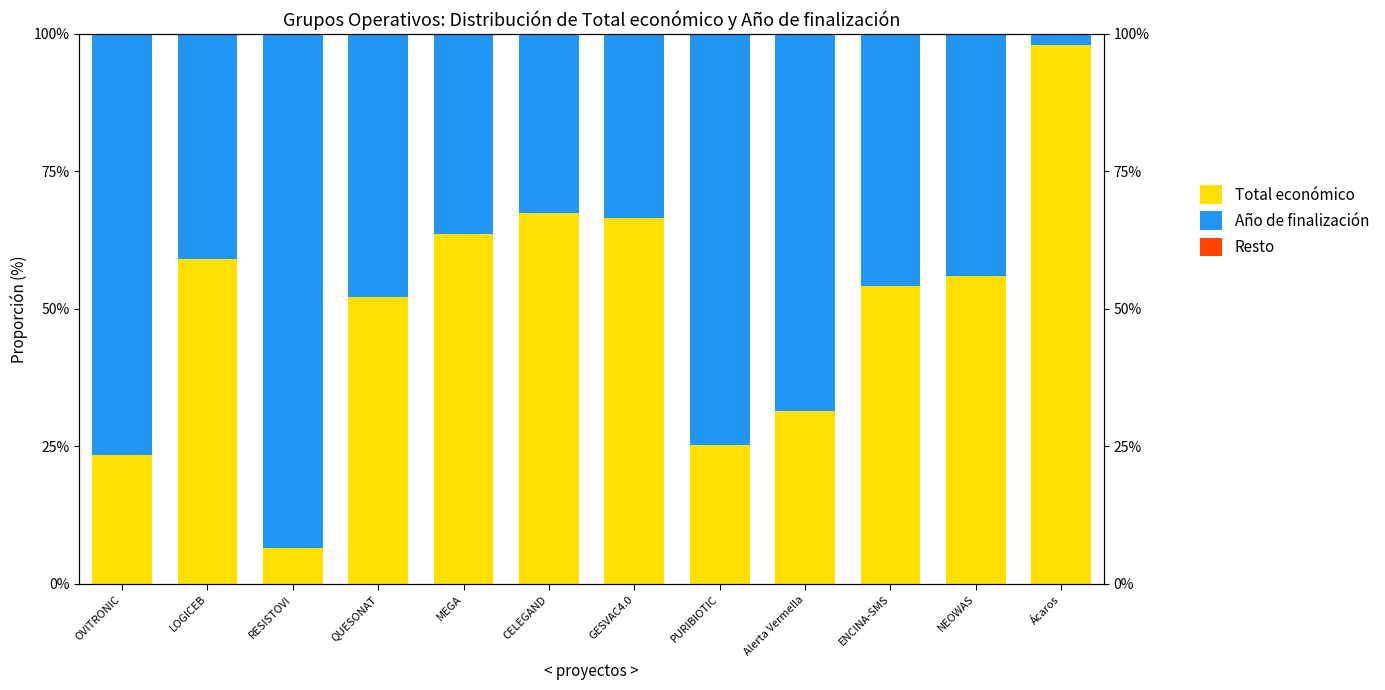

How many categories are shown in the chart?

12